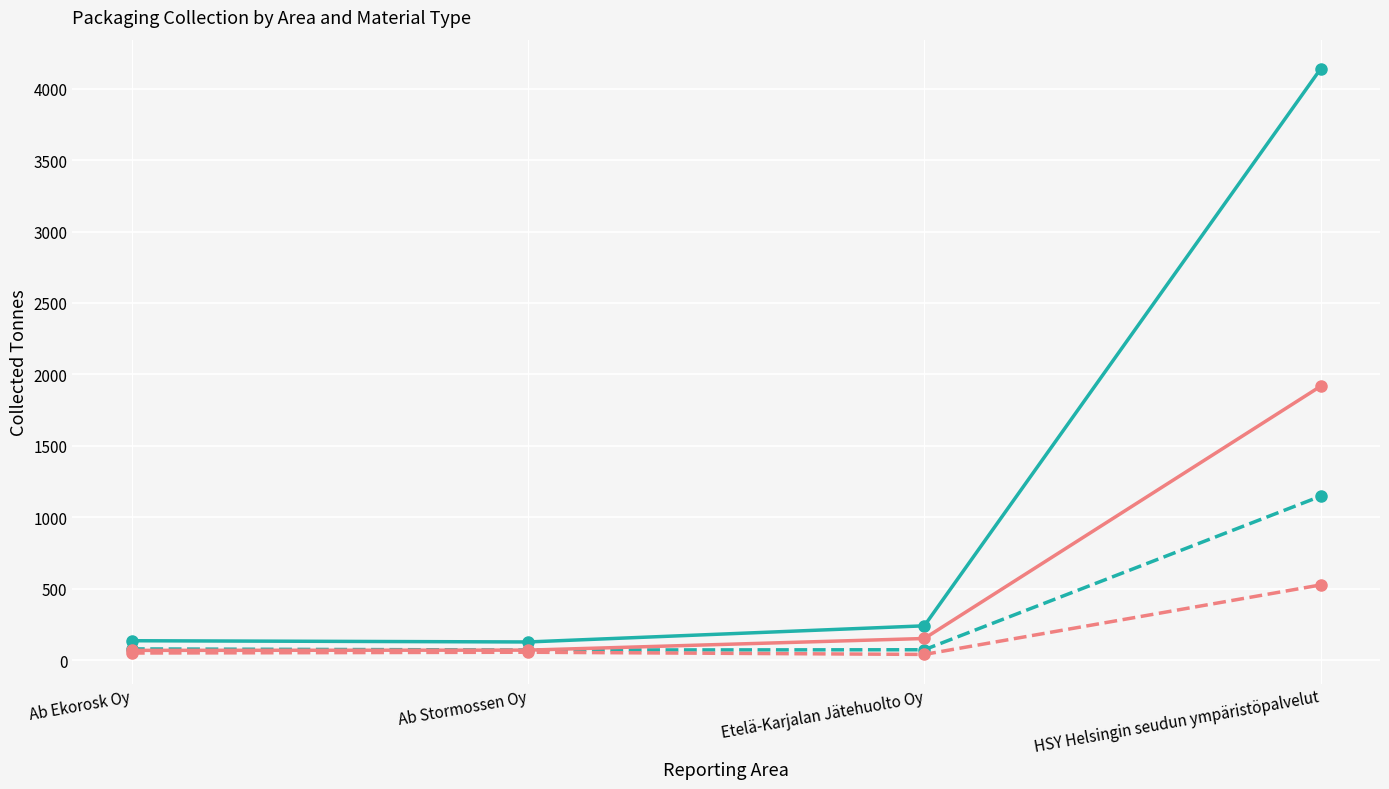

Which series has the largest range (max minus min)?

Kartonkipakkaukset